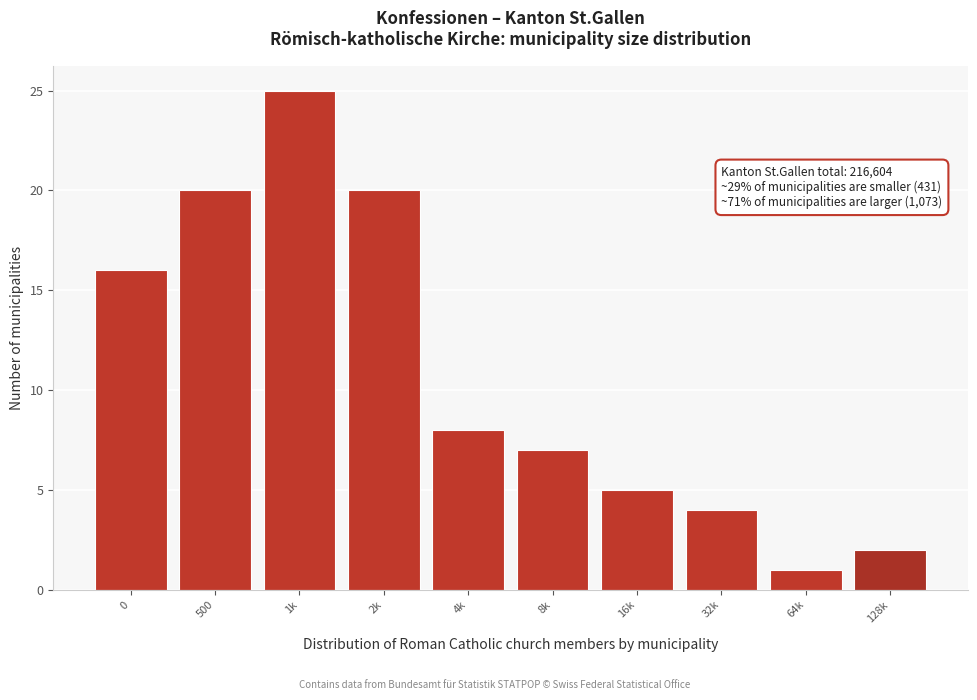

Reading left to right, list all the values displayed in this chart.

0=16	500=20	1k=25	2k=20	4k=8	8k=7	16k=5	32k=4	64k=1	128k=2